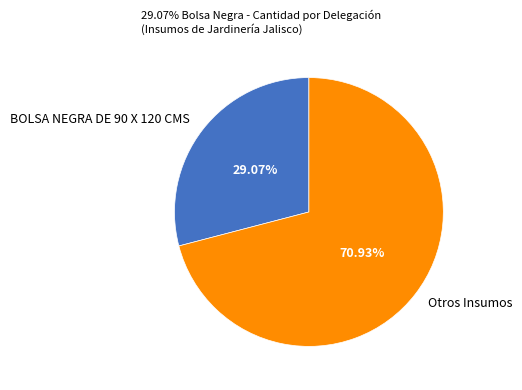

What is the largest slice in the pie chart?

Otros Insumos